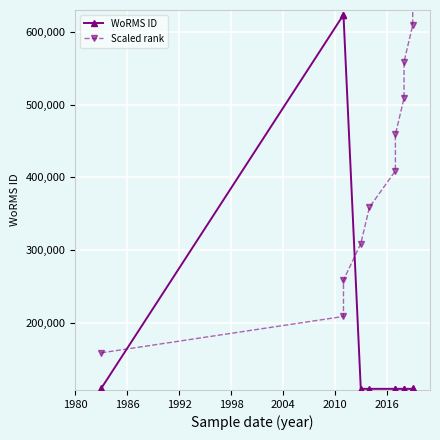

Between 1980 and 1998, which series saw the biggest shift?

WoRMS ID